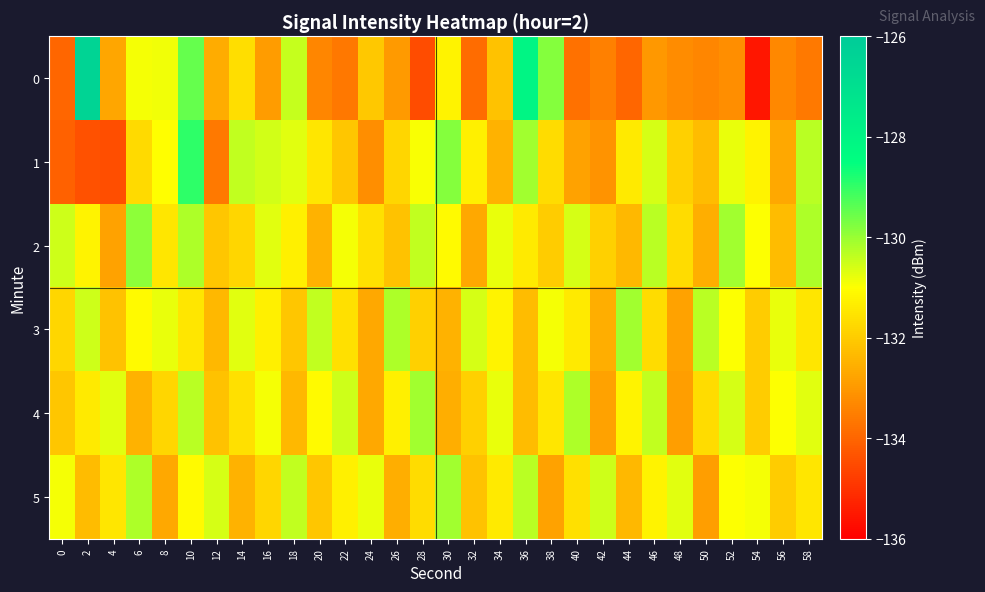

What is the total value across all series at 58?

-787.8